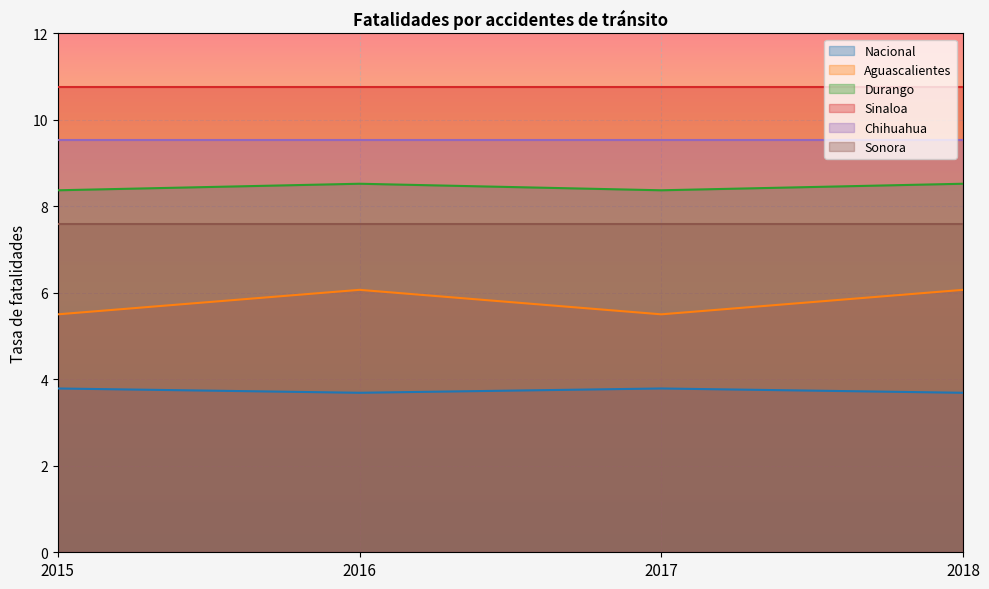

Between 2016 and 2018, which is larger?

2016